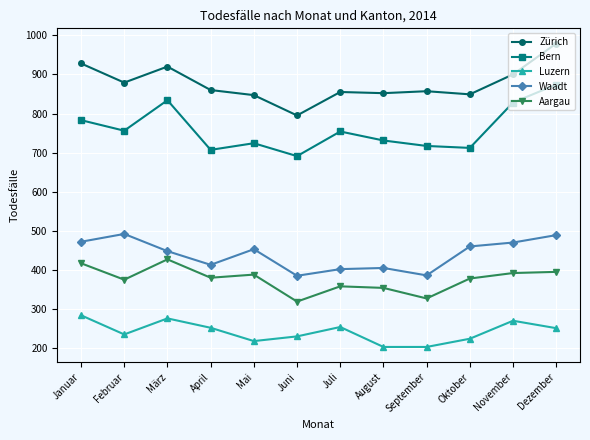

Rank the series at Januar from highest to lowest value.

Zürich, Bern, Waadt, Aargau, Luzern